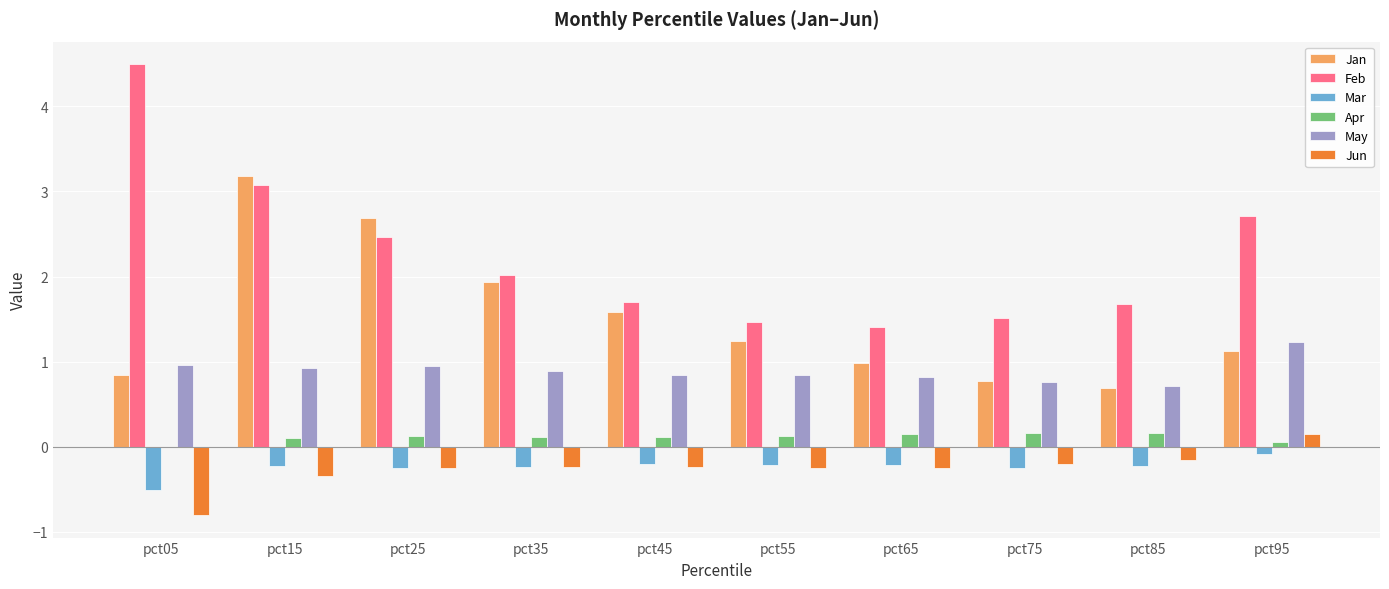

Between pct55 and pct95, which series saw the biggest shift?

Feb